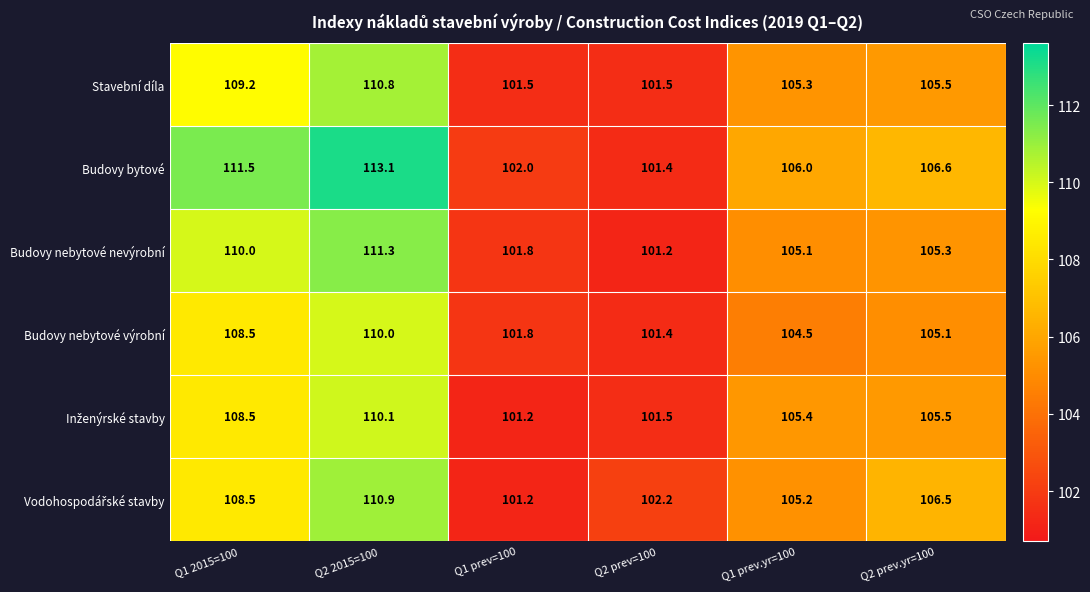

Between Q1 2015=100 and Q2 prev.yr=100, which series saw the biggest shift?

Budovy bytové